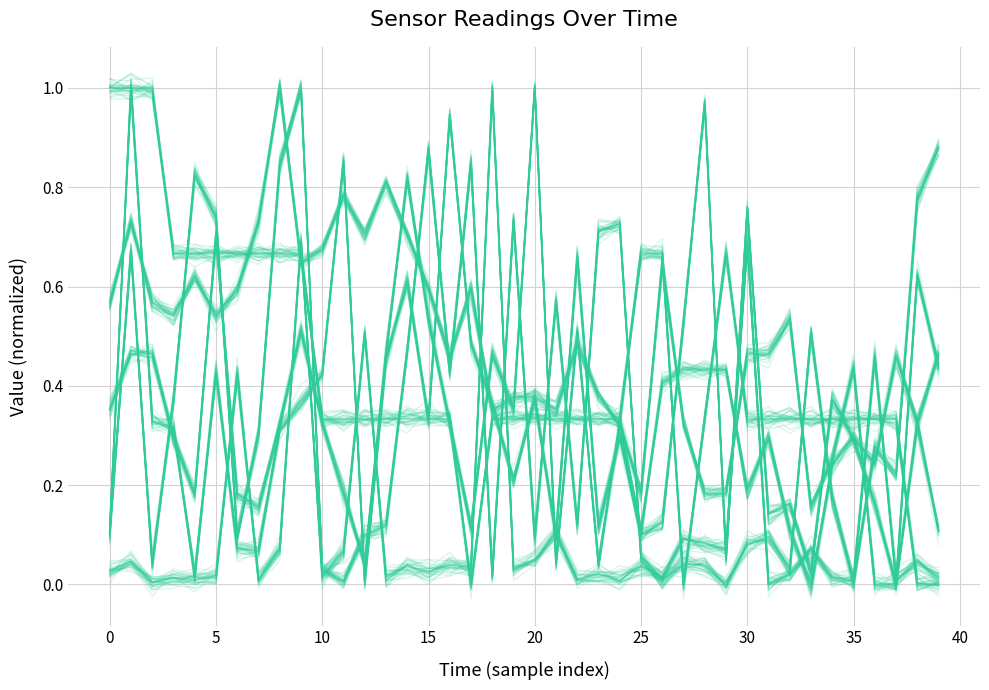

Between 22 and 20, which is larger?

22